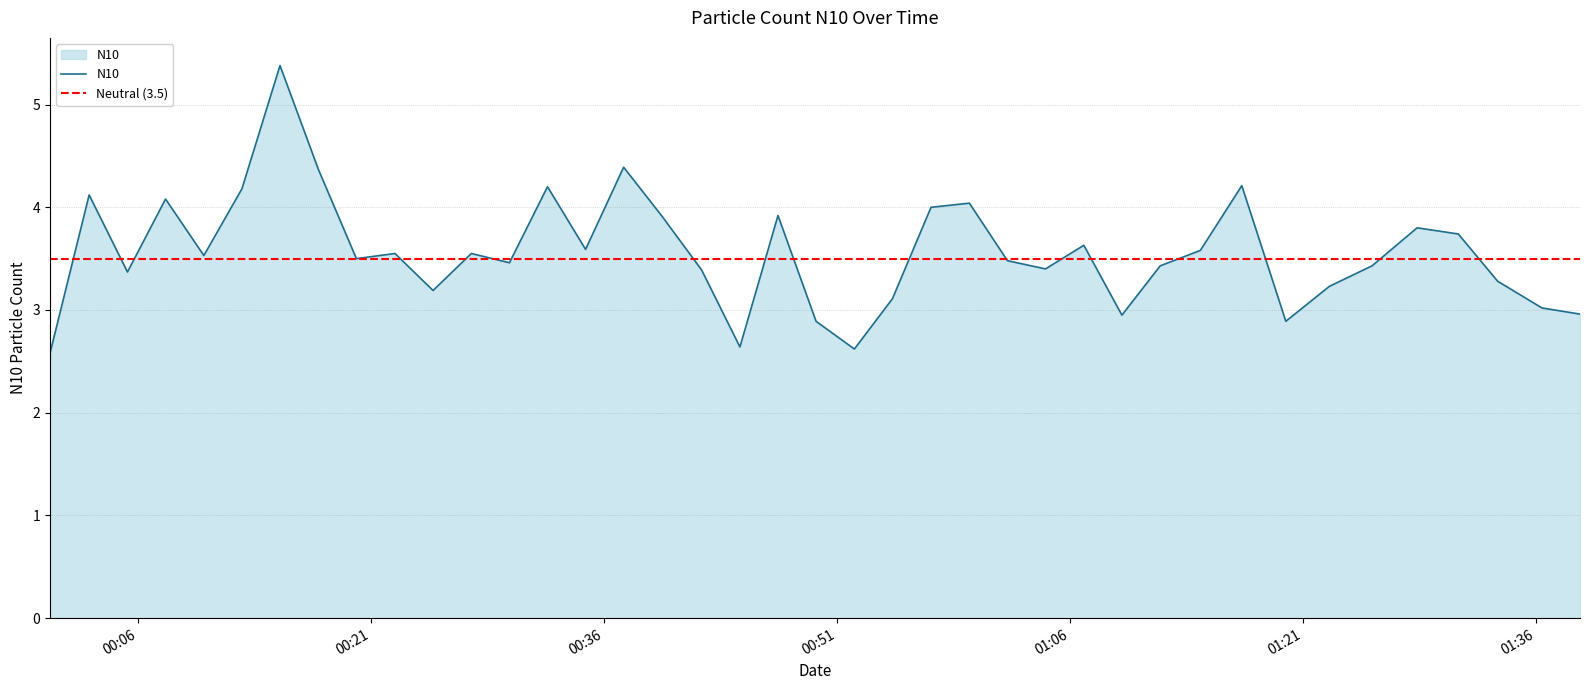

What is the difference between the maximum and second lowest values?

2.8